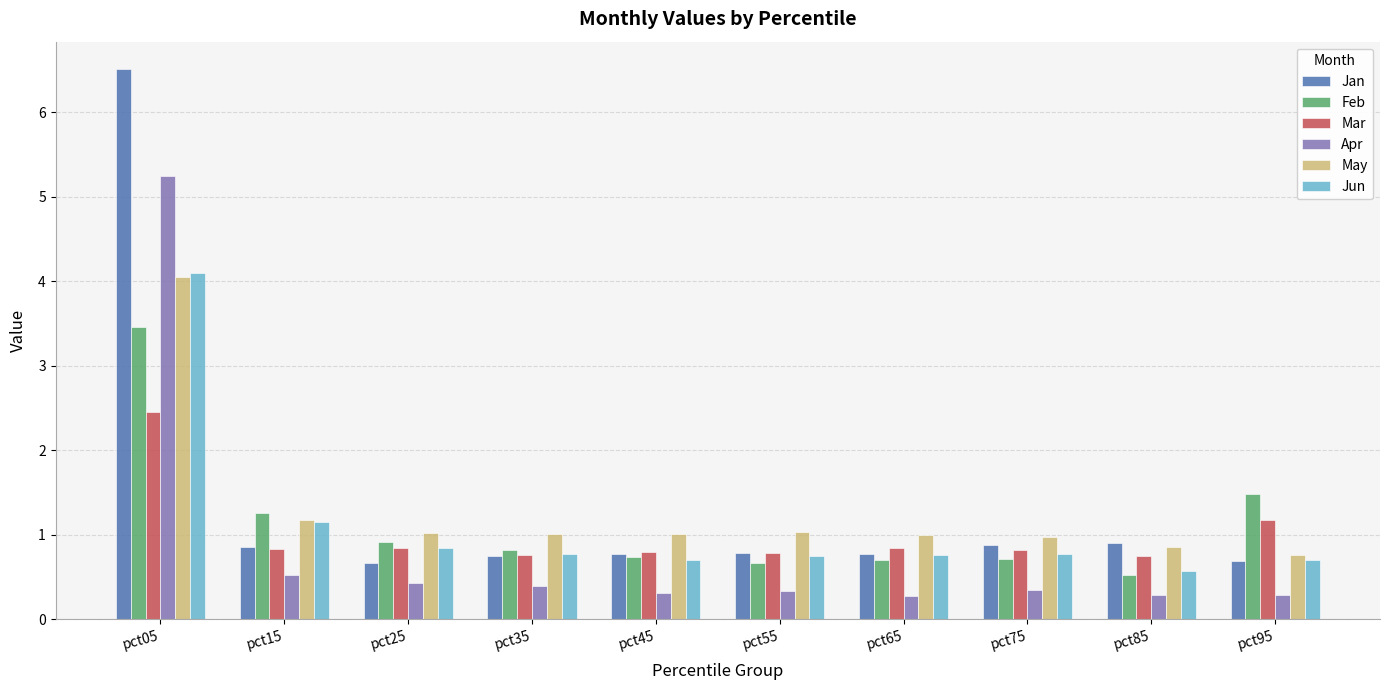

How many bars are there in total?

60